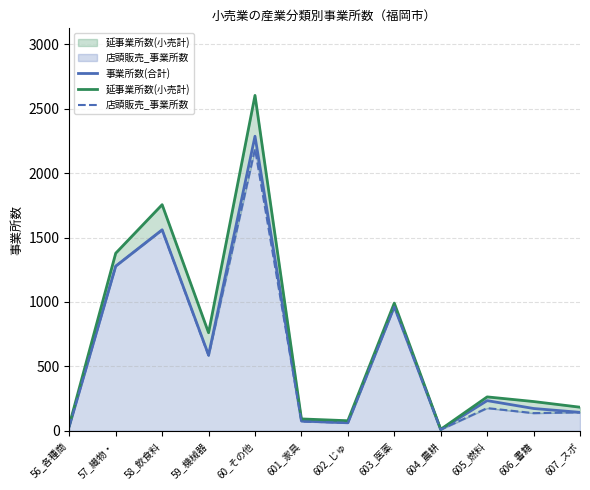

What is the total value across all series at 57_織物・?

3934